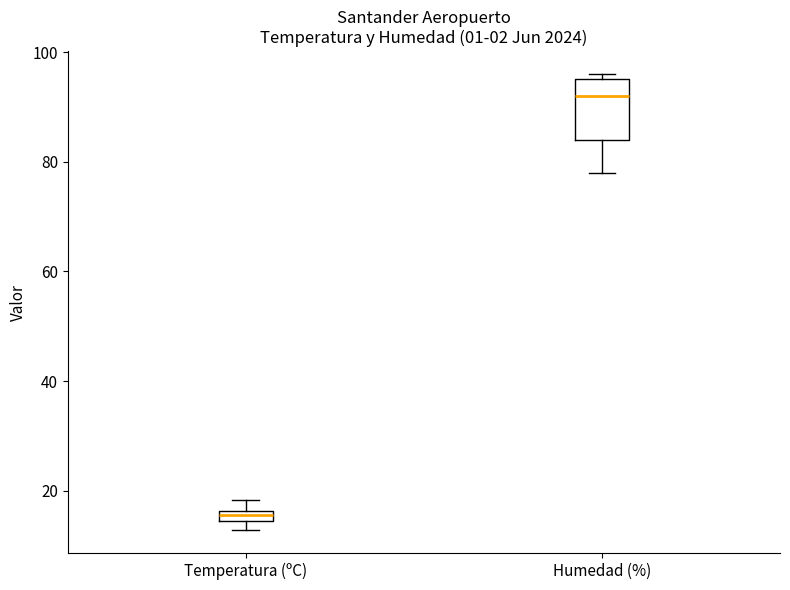

Which box has the lowest median line?

Temperatura (ºC)